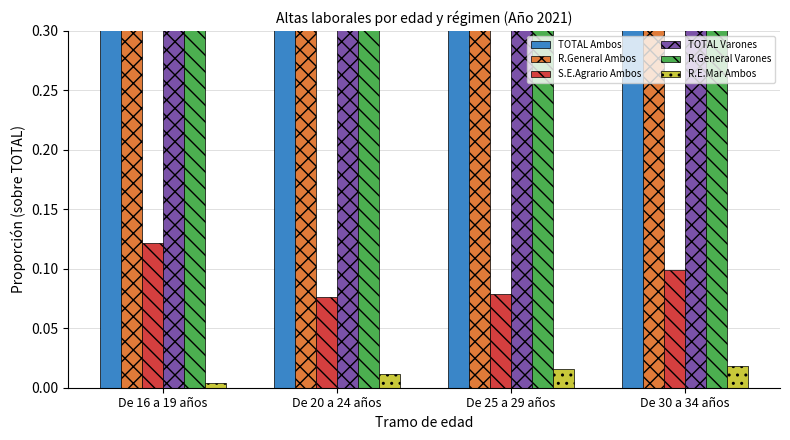

What is the average value of the TOTAL Ambos series?

1.0